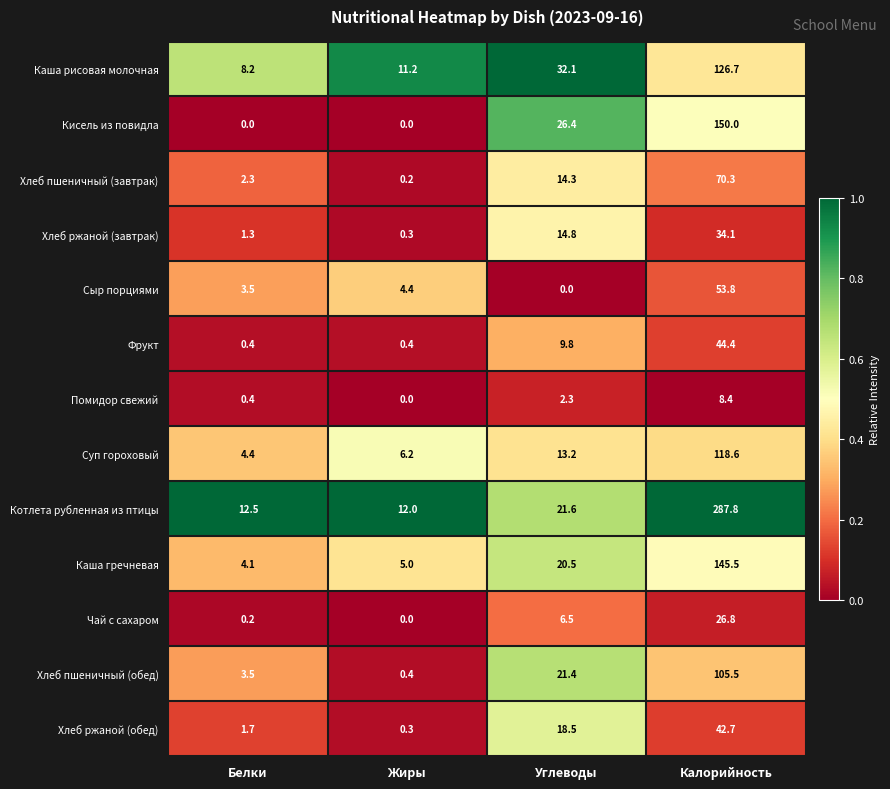

What is the highest value of the Хлеб пшеничный (завтрак) series?

70.3